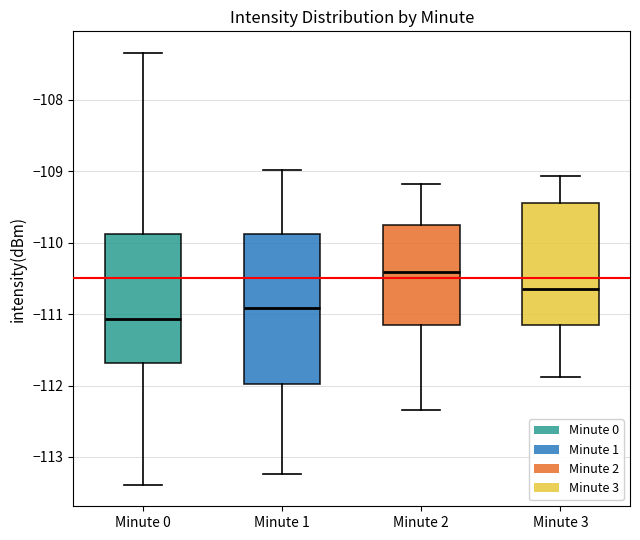

Reading left to right, transcribe this box plot: for each box, give where its median line is, the range the box spans, and where its two whiskers end, as read against the y-axis. The values are not printed on the chart, so give them approximately, as read against the axis.

Minute 0: median -111.1, box -111.7 to -109.9, whiskers -113.4 to -107.3
Minute 1: median -110.9, box -112.0 to -109.9, whiskers -113.2 to -109.0
Minute 2: median -110.4, box -111.2 to -109.8, whiskers -112.3 to -109.2
Minute 3: median -110.6, box -111.2 to -109.5, whiskers -111.9 to -109.1